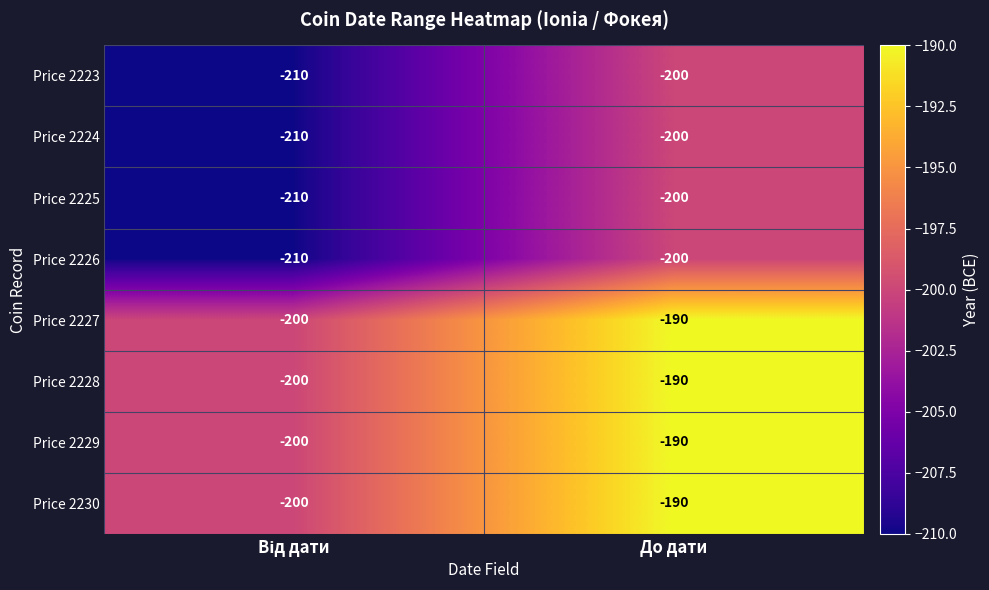

At which category is the sum across all series the highest?

До дати